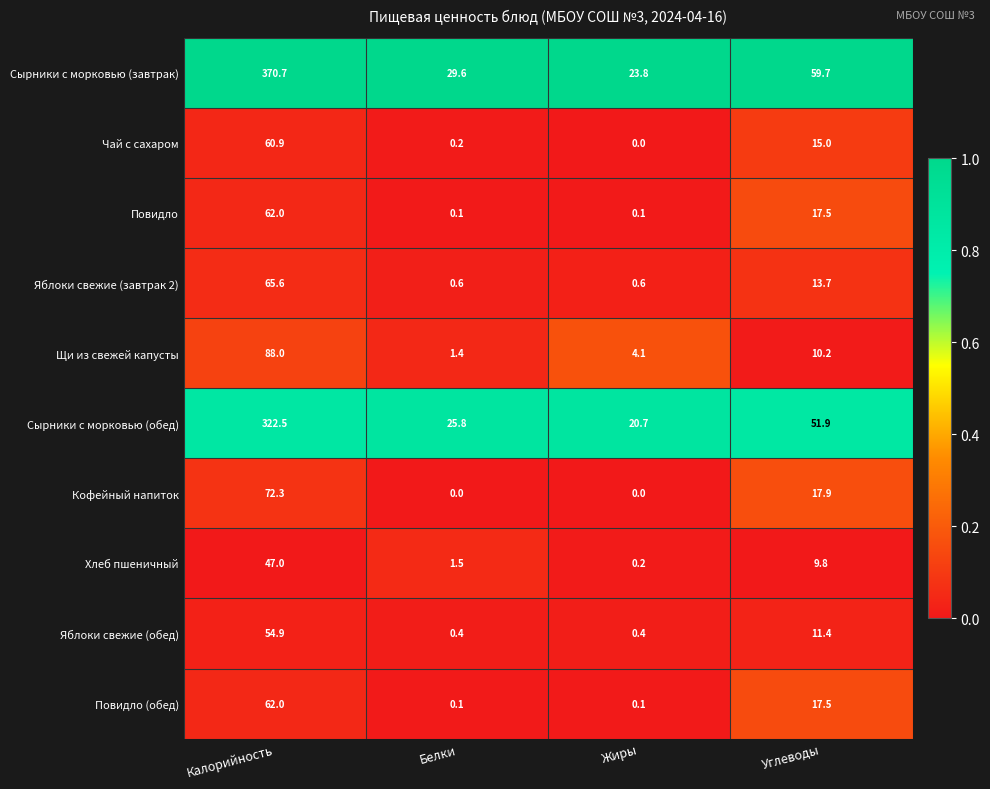

Which series has the largest total across all categories?

Сырники с морковью (завтрак)